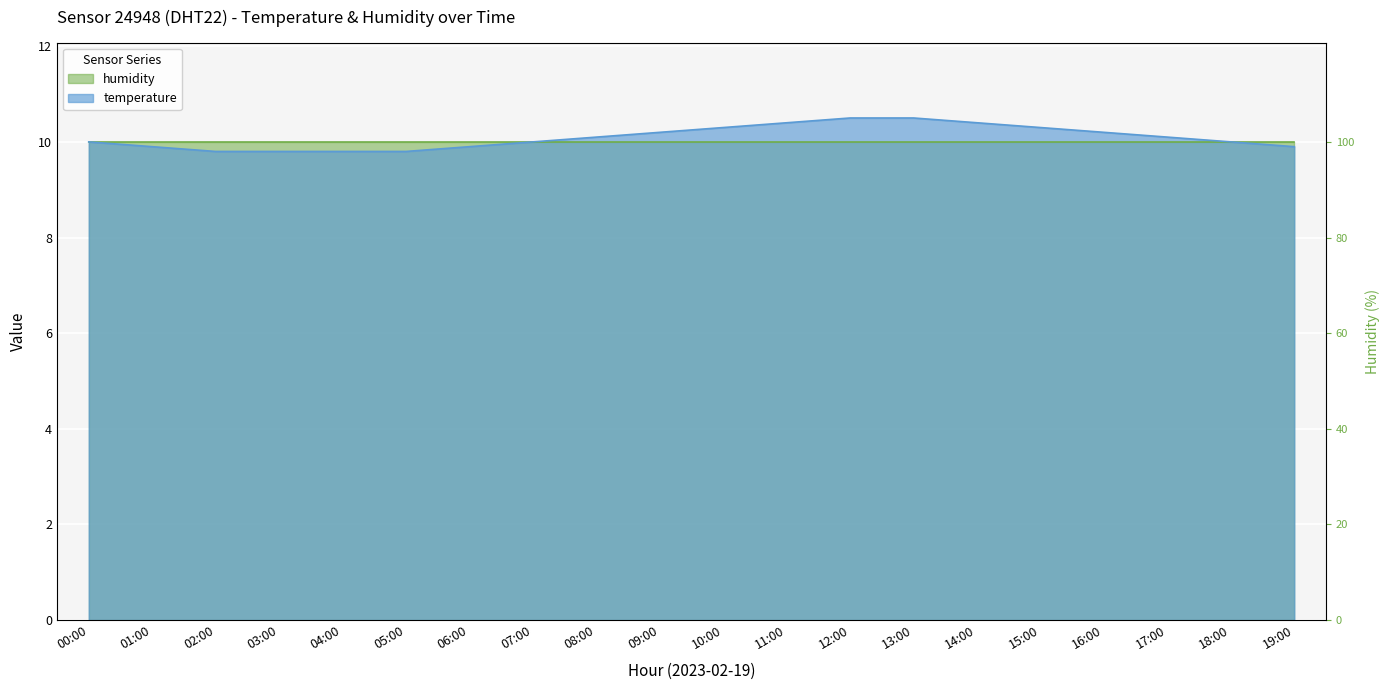

Reading left to right, extract all data points from this chart.

00:00=10.0	01:00=9.9	02:00=9.8	03:00=9.8	04:00=9.8	05:00=9.8	06:00=9.9	07:00=10.0	08:00=10.1	09:00=10.2	10:00=10.3	11:00=10.4	12:00=10.5	13:00=10.5	14:00=10.4	15:00=10.3	16:00=10.2	17:00=10.1	18:00=10.0	19:00=9.9